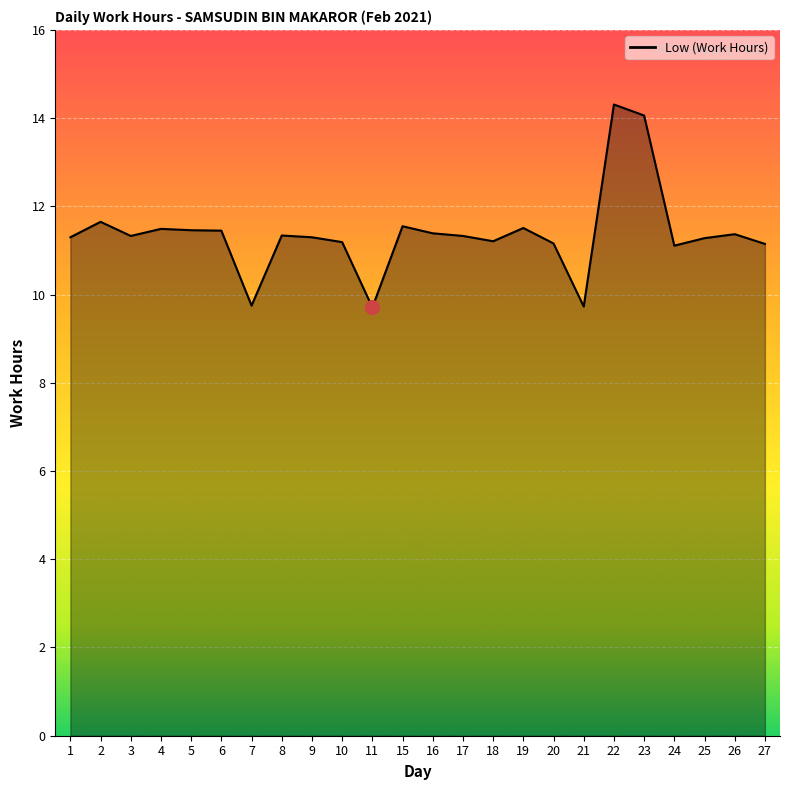

What is the sum of all values?

273.1